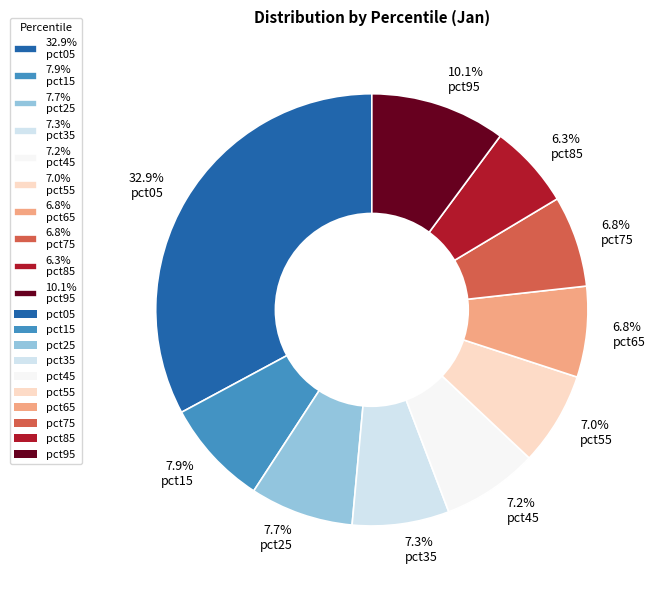

Is there a majority slice in this chart?

No